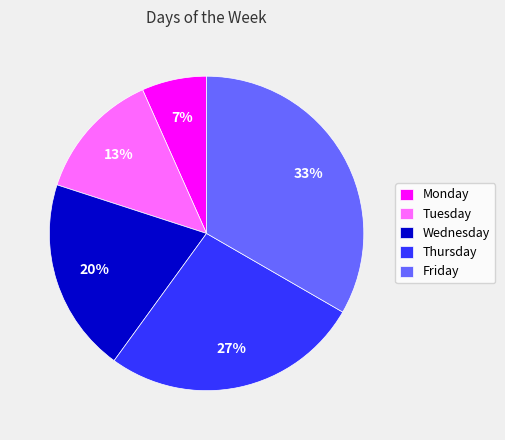

Is it true that Friday is 33% of the pie?

True